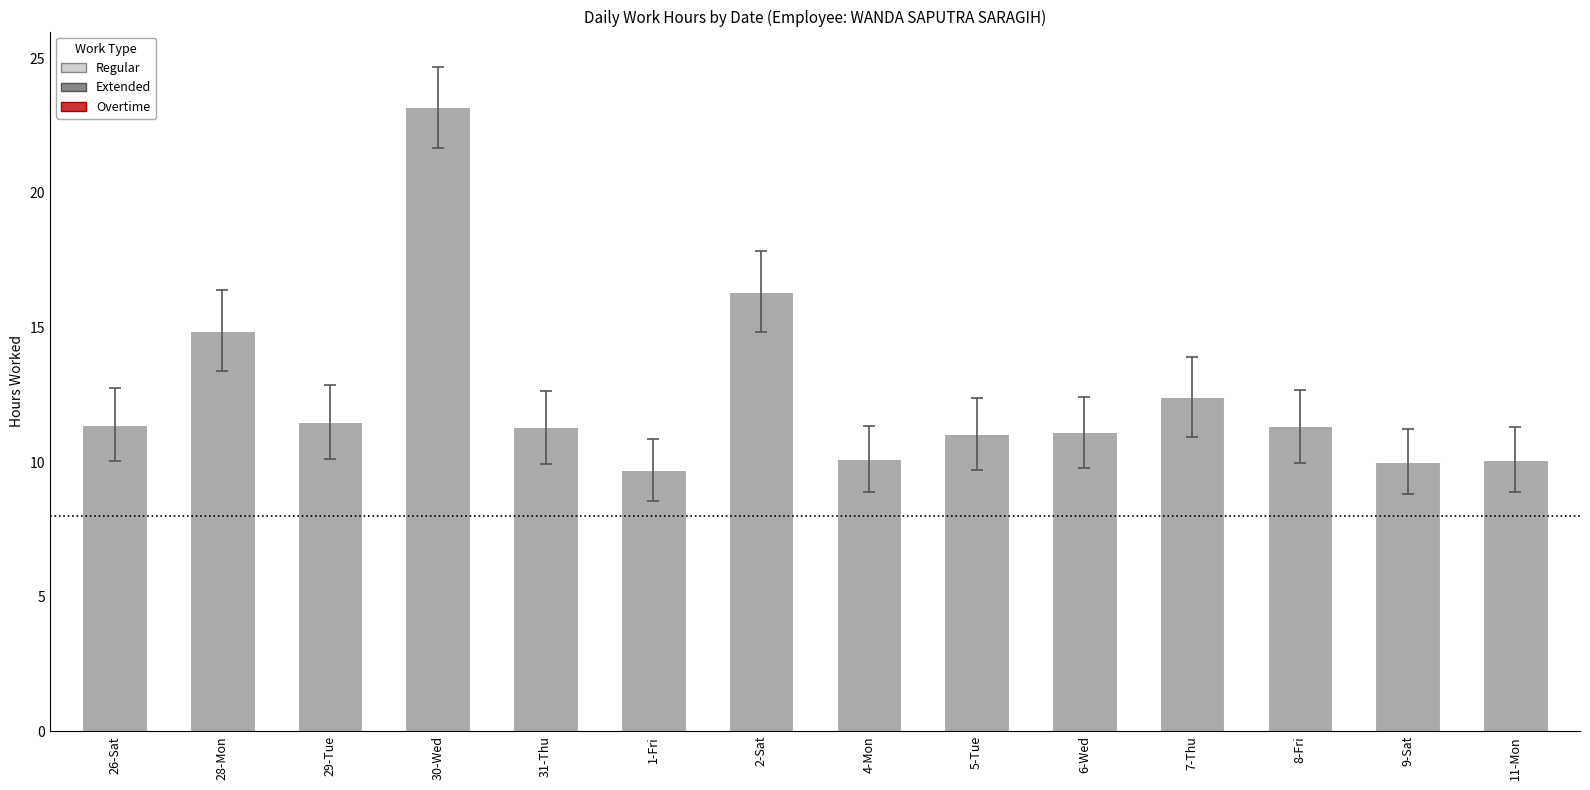

What is the sum of the values at 8-Fri and 29-Tue?

22.8